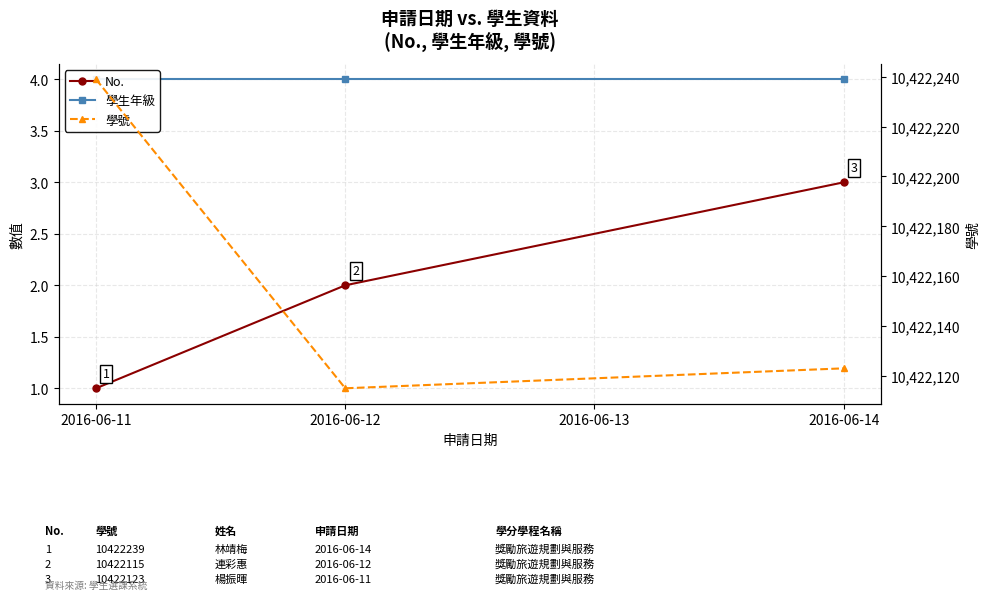

How many lines are shown in the chart?

3